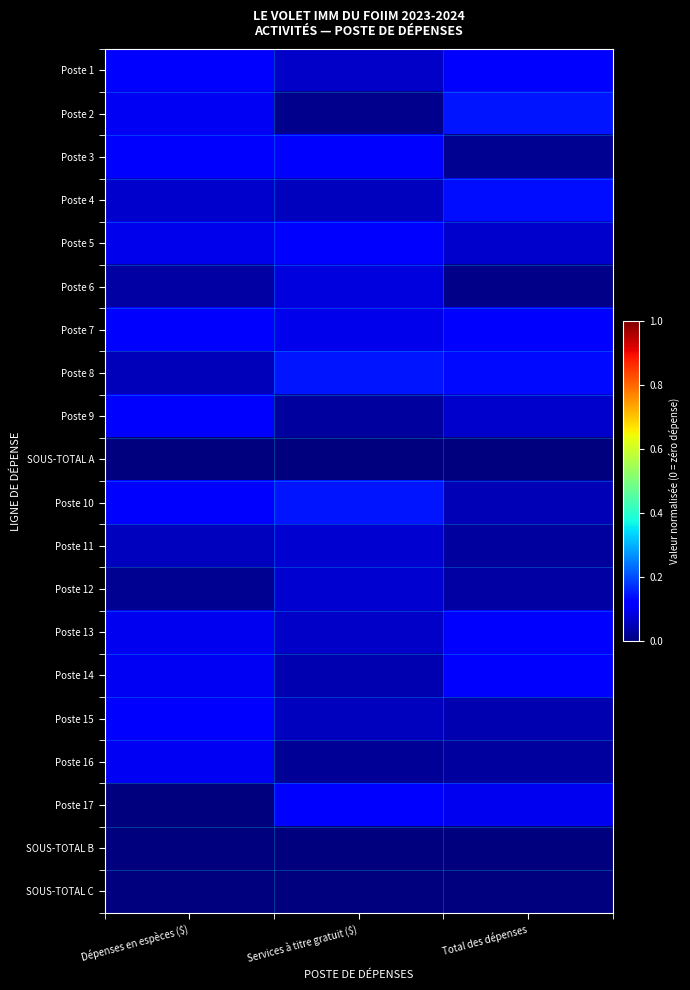

Reading left to right, extract all data points from this chart.

Poste 1: Dépenses en espèces ($)=0.1	Services à titre gratuit ($)=0.1	Total des dépenses=0.1
Poste 2: Dépenses en espèces ($)=0.1	Services à titre gratuit ($)=0.0	Total des dépenses=0.1
Poste 3: Dépenses en espèces ($)=0.1	Services à titre gratuit ($)=0.1	Total des dépenses=0.0
Poste 4: Dépenses en espèces ($)=0.1	Services à titre gratuit ($)=0.1	Total des dépenses=0.1
Poste 5: Dépenses en espèces ($)=0.1	Services à titre gratuit ($)=0.1	Total des dépenses=0.1
Poste 6: Dépenses en espèces ($)=0.0	Services à titre gratuit ($)=0.1	Total des dépenses=0.0
Poste 7: Dépenses en espèces ($)=0.1	Services à titre gratuit ($)=0.1	Total des dépenses=0.1
Poste 8: Dépenses en espèces ($)=0.1	Services à titre gratuit ($)=0.1	Total des dépenses=0.1
Poste 9: Dépenses en espèces ($)=0.1	Services à titre gratuit ($)=0.0	Total des dépenses=0.1
SOUS-TOTAL A: Dépenses en espèces ($)=0.0	Services à titre gratuit ($)=0.0	Total des dépenses=0.0
Poste 10: Dépenses en espèces ($)=0.1	Services à titre gratuit ($)=0.1	Total des dépenses=0.0
Poste 11: Dépenses en espèces ($)=0.1	Services à titre gratuit ($)=0.1	Total des dépenses=0.0
Poste 12: Dépenses en espèces ($)=0.0	Services à titre gratuit ($)=0.1	Total des dépenses=0.0
Poste 13: Dépenses en espèces ($)=0.1	Services à titre gratuit ($)=0.1	Total des dépenses=0.1
Poste 14: Dépenses en espèces ($)=0.1	Services à titre gratuit ($)=0.0	Total des dépenses=0.1
Poste 15: Dépenses en espèces ($)=0.1	Services à titre gratuit ($)=0.1	Total des dépenses=0.0
Poste 16: Dépenses en espèces ($)=0.1	Services à titre gratuit ($)=0.0	Total des dépenses=0.0
Poste 17: Dépenses en espèces ($)=0.0	Services à titre gratuit ($)=0.1	Total des dépenses=0.1
SOUS-TOTAL B: Dépenses en espèces ($)=0.0	Services à titre gratuit ($)=0.0	Total des dépenses=0.0
SOUS-TOTAL C: Dépenses en espèces ($)=0.0	Services à titre gratuit ($)=0.0	Total des dépenses=0.0